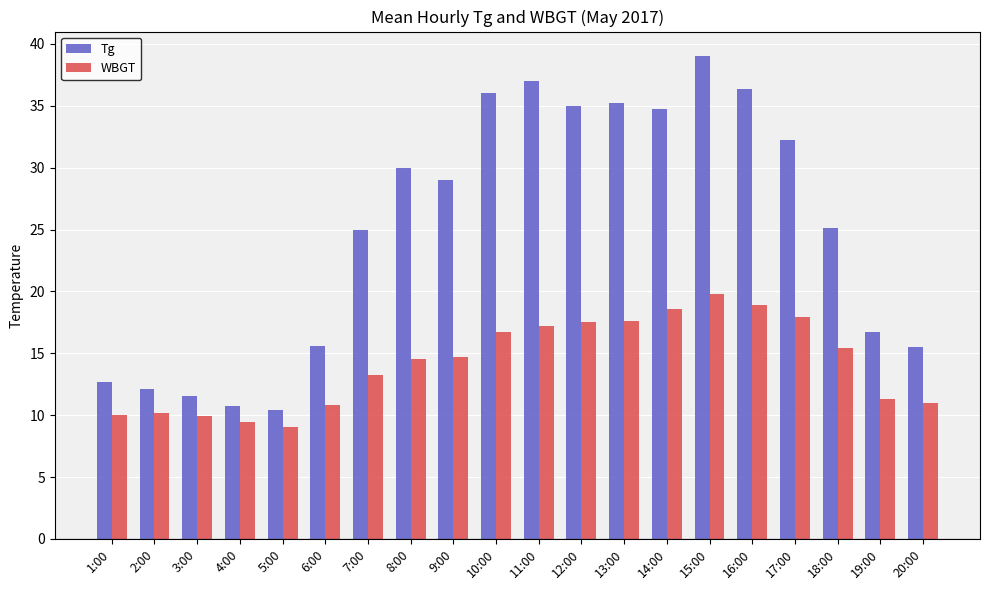

What is the label of the 20th bar from the left?

20:00